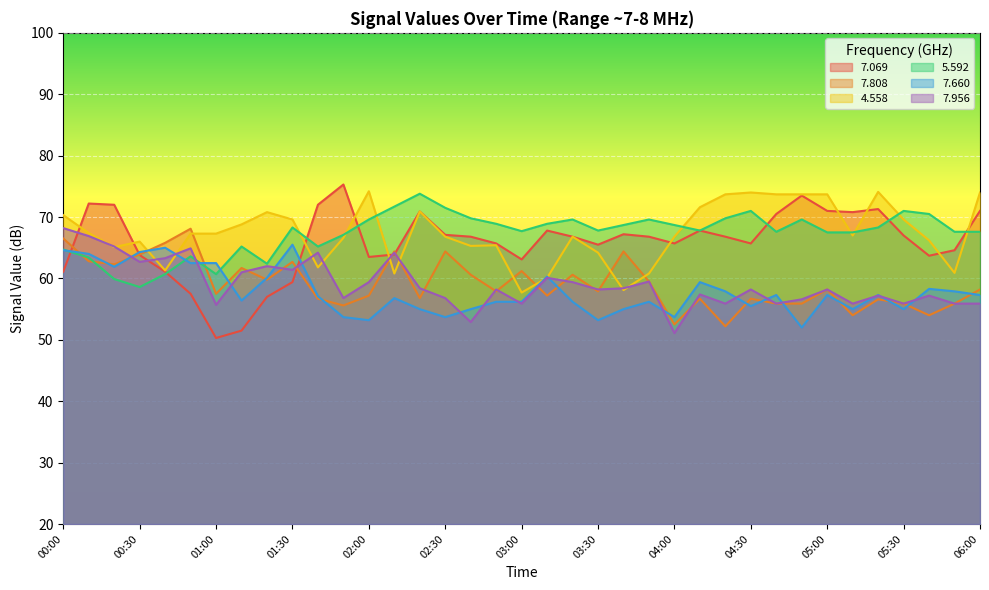

Is it true that   7.069 equals 71.0 at 05:00?

True